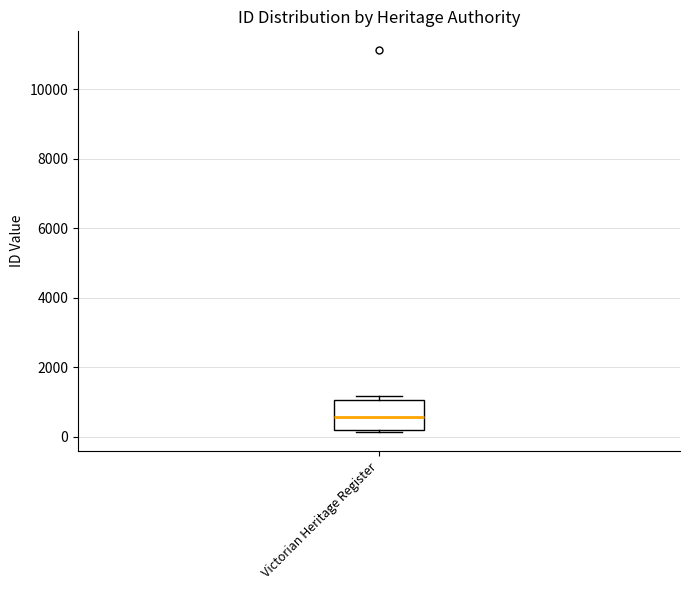

Read this box plot against the y-axis: the position of the median line, the range covered by the box, and the ends of both whiskers. The values are not printed on the chart, so give them approximately, as read against the axis.

median 600, box 200 to 1000, whiskers 200 (just below the box's lower edge) to 1200